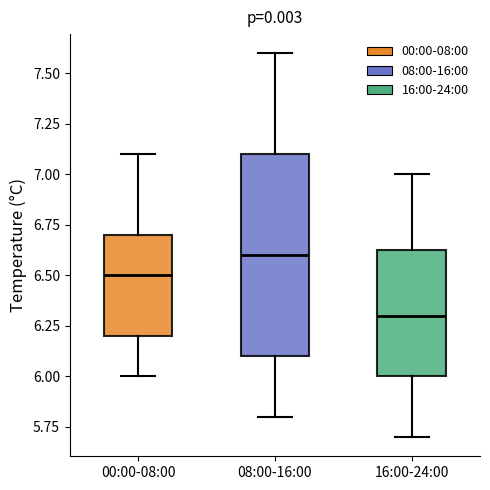

Comparing the boxes themselves (not the whiskers), which one is the tallest?

08:00-16:00